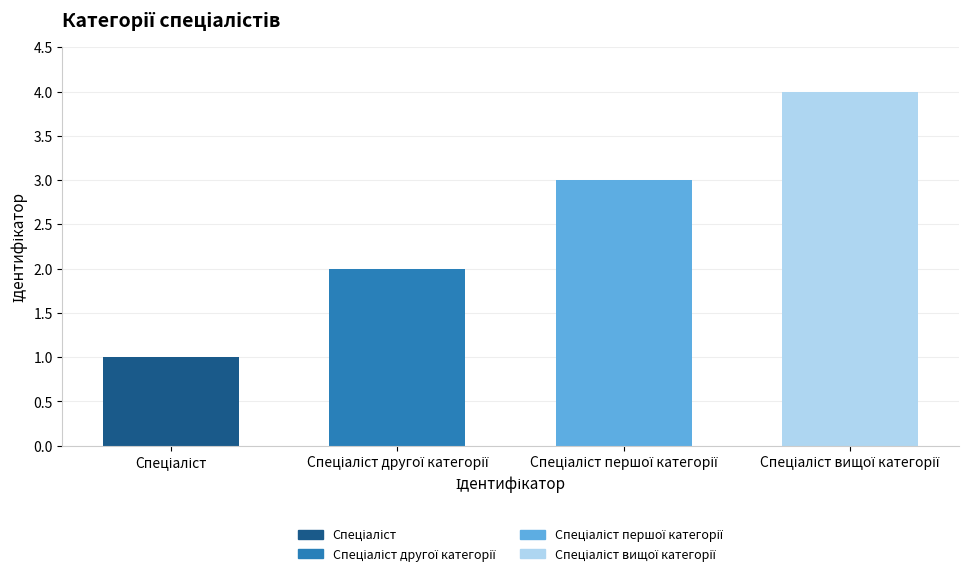

What is the sum of all values?

10